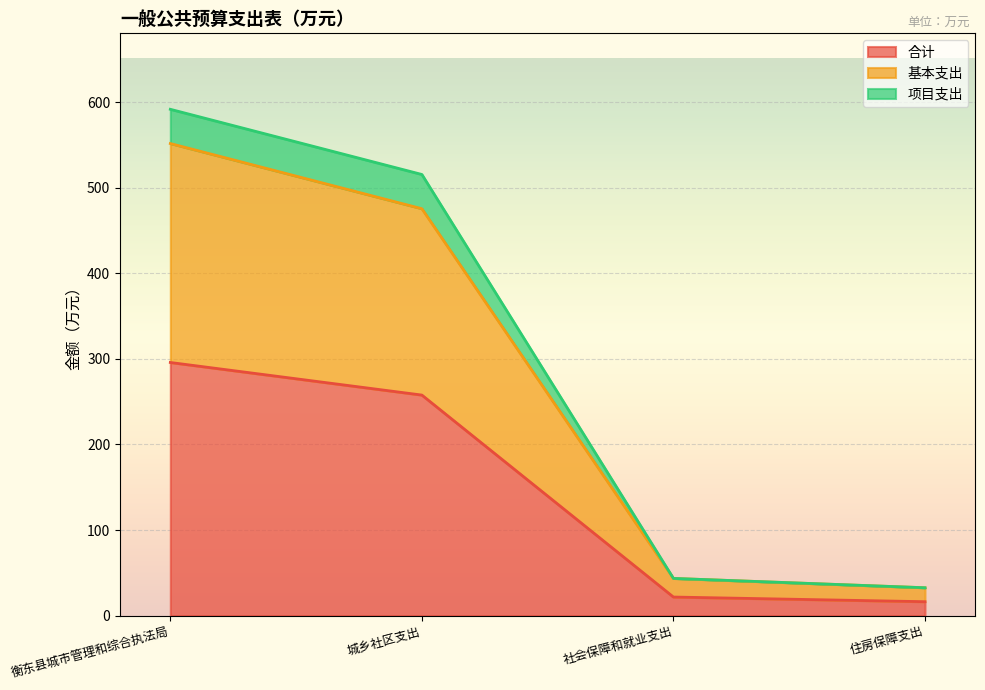

Is it true that 合计 equals 388.4 at 衡东县城市管理和综合执法局?

False